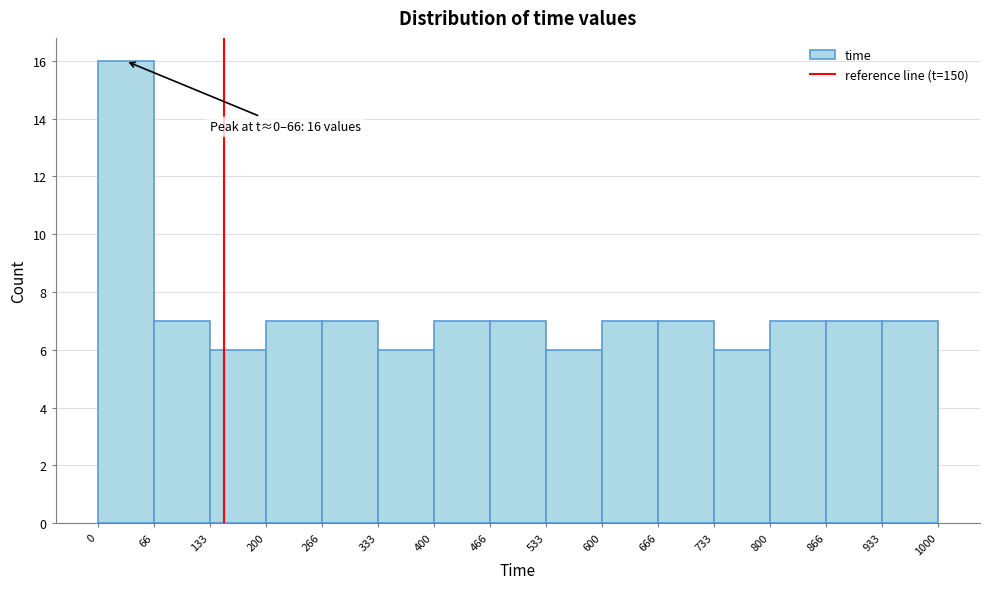

Which range on the x-axis has the tallest bar?

0 to 66